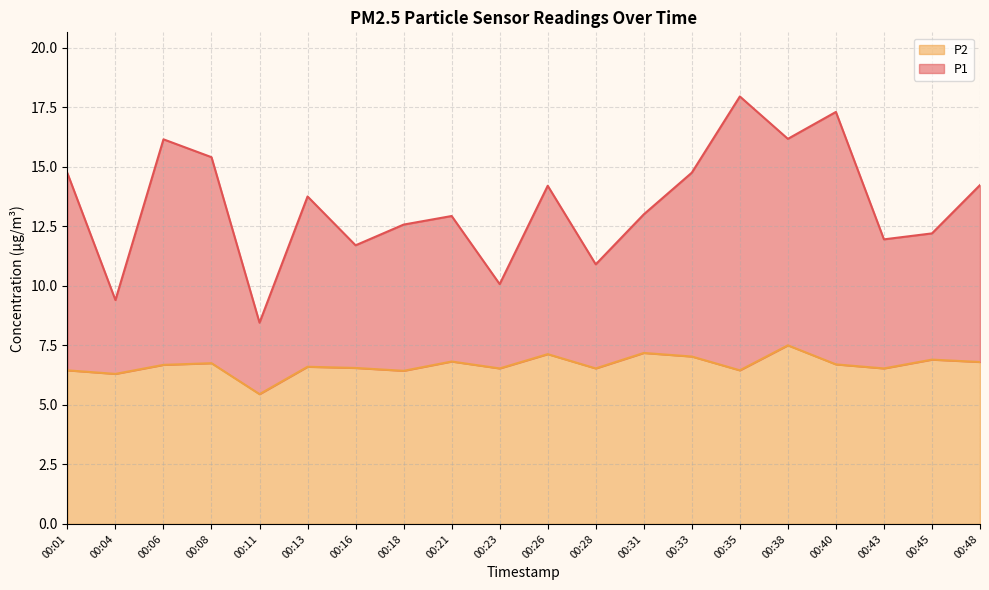

Rank the series by their maximum value, from highest to lowest.

P1, P2